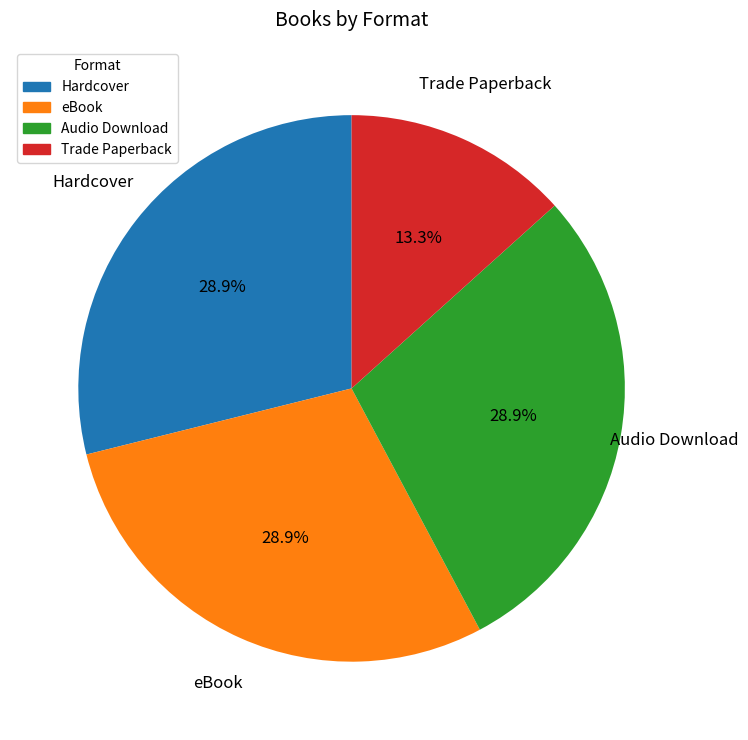

Is there any slice that represents more than half of the pie?

No